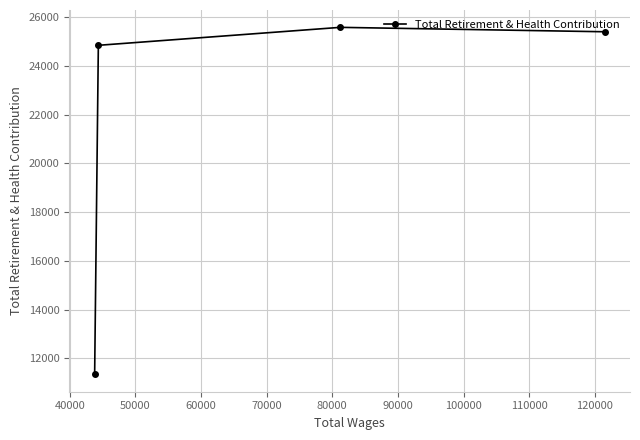

What is the difference between the maximum and second lowest values?

737